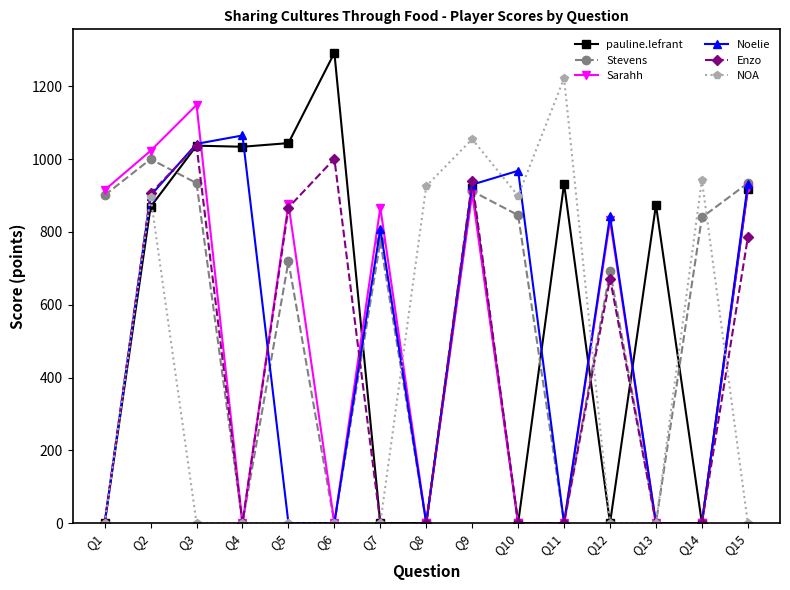

Count the number of data series in this chart.

6